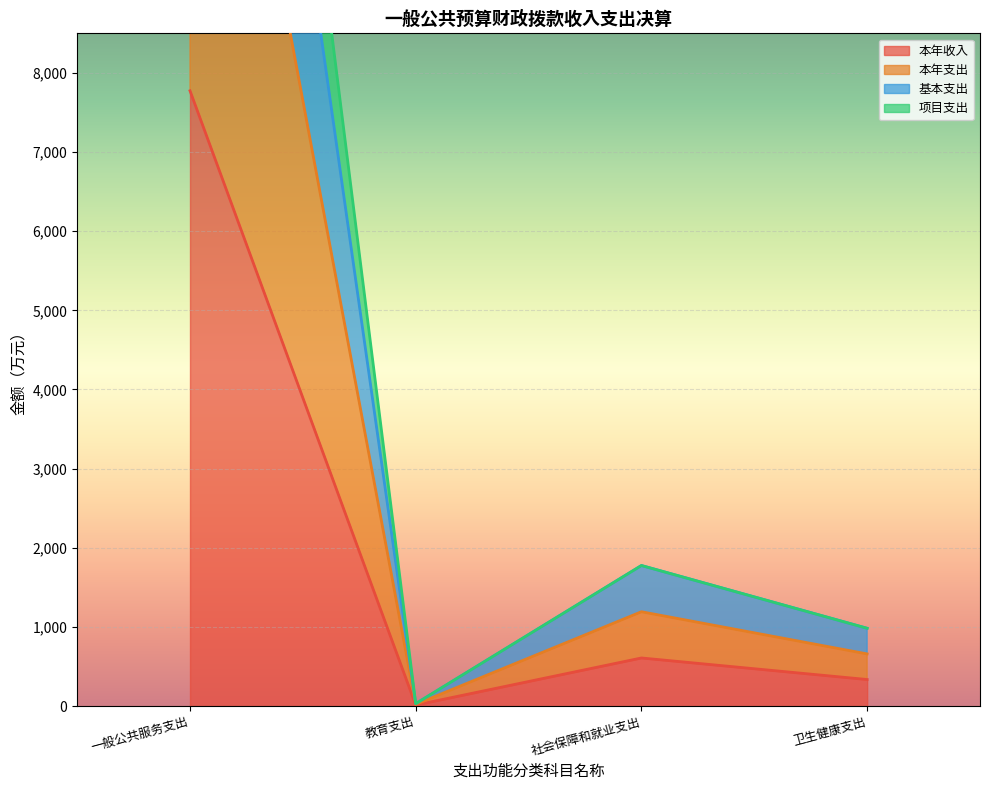

Reading left to right, transcribe all the data shown in this chart.

本年收入: 一般公共服务支出=7773.9	教育支出=12.4	社会保障和就业支出=607.5	卫生健康支出=335.1
本年支出: 一般公共服务支出=22785.5	教育支出=30.5	社会保障和就业支出=1775.8	卫生健康支出=982.7
基本支出: 一般公共服务支出=20164.3	教育支出=30.5	社会保障和就业支出=1775.8	卫生健康支出=982.7
项目支出: 一般公共服务支出=15279.7	教育支出=21.4	社会保障和就业支出=1191.6	卫生健康支出=658.9